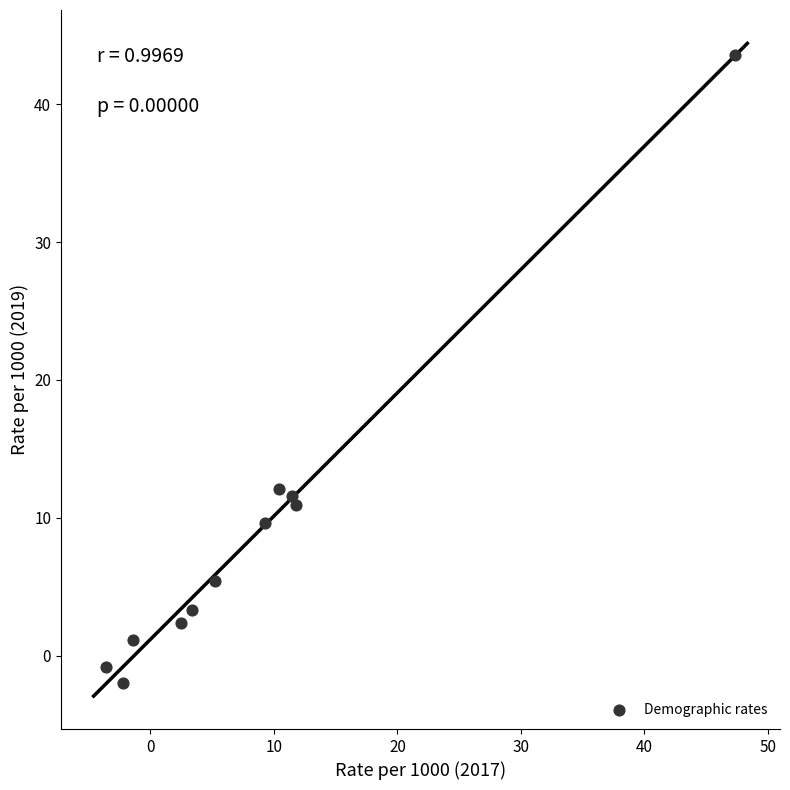

What Y value in the scatter plot is closest to 20?

12.1